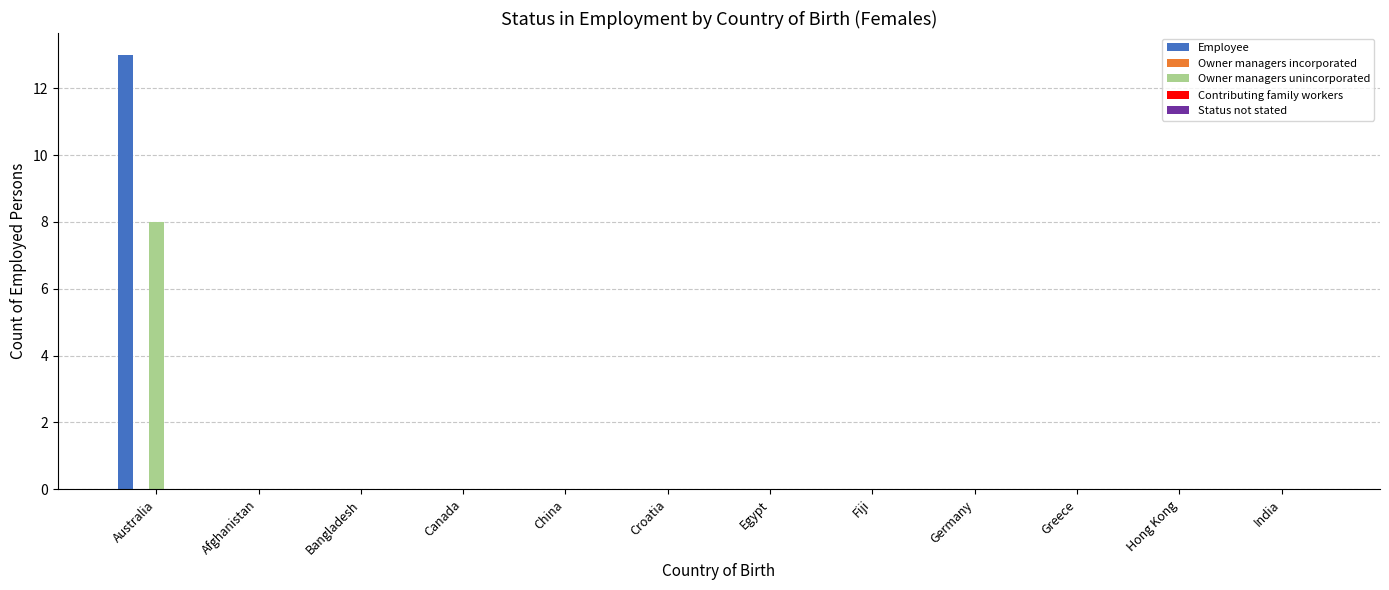

True or false: Employee has a value of 5 at Canada.

False